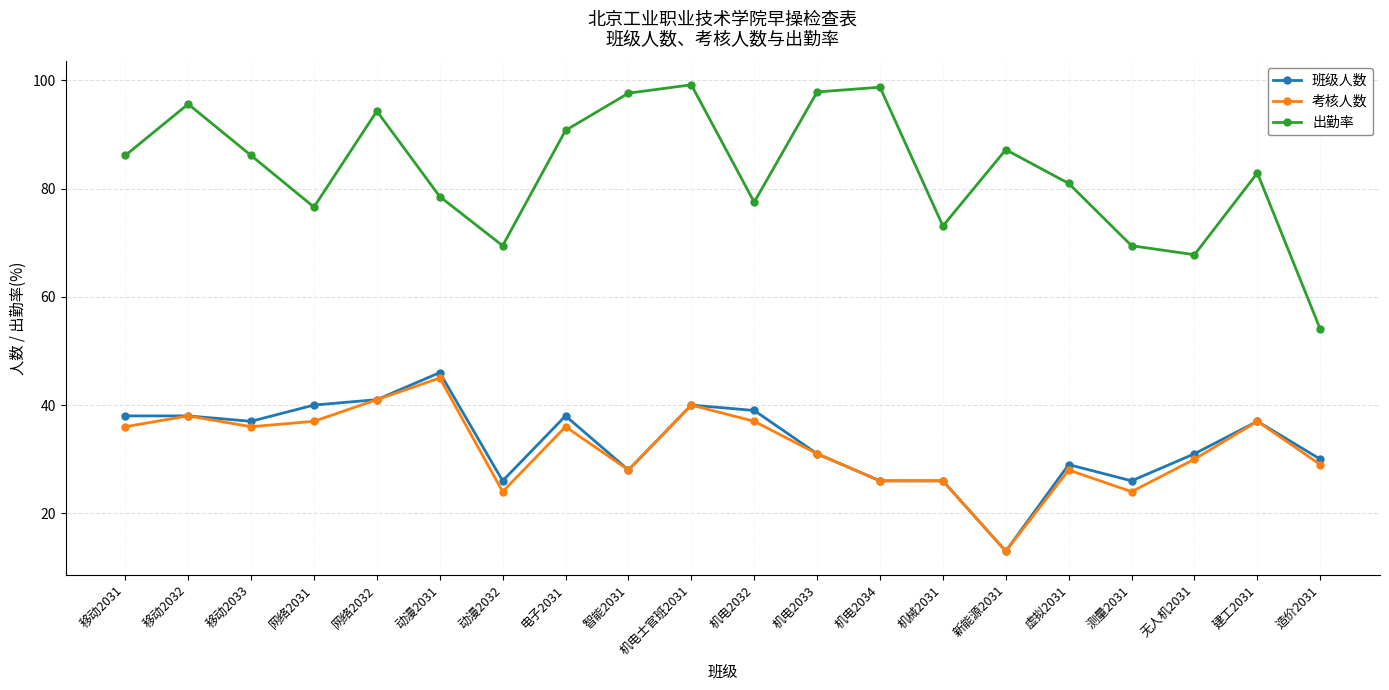

True or false: 出勤率 has a value of 145.8 at 移动2031.

False